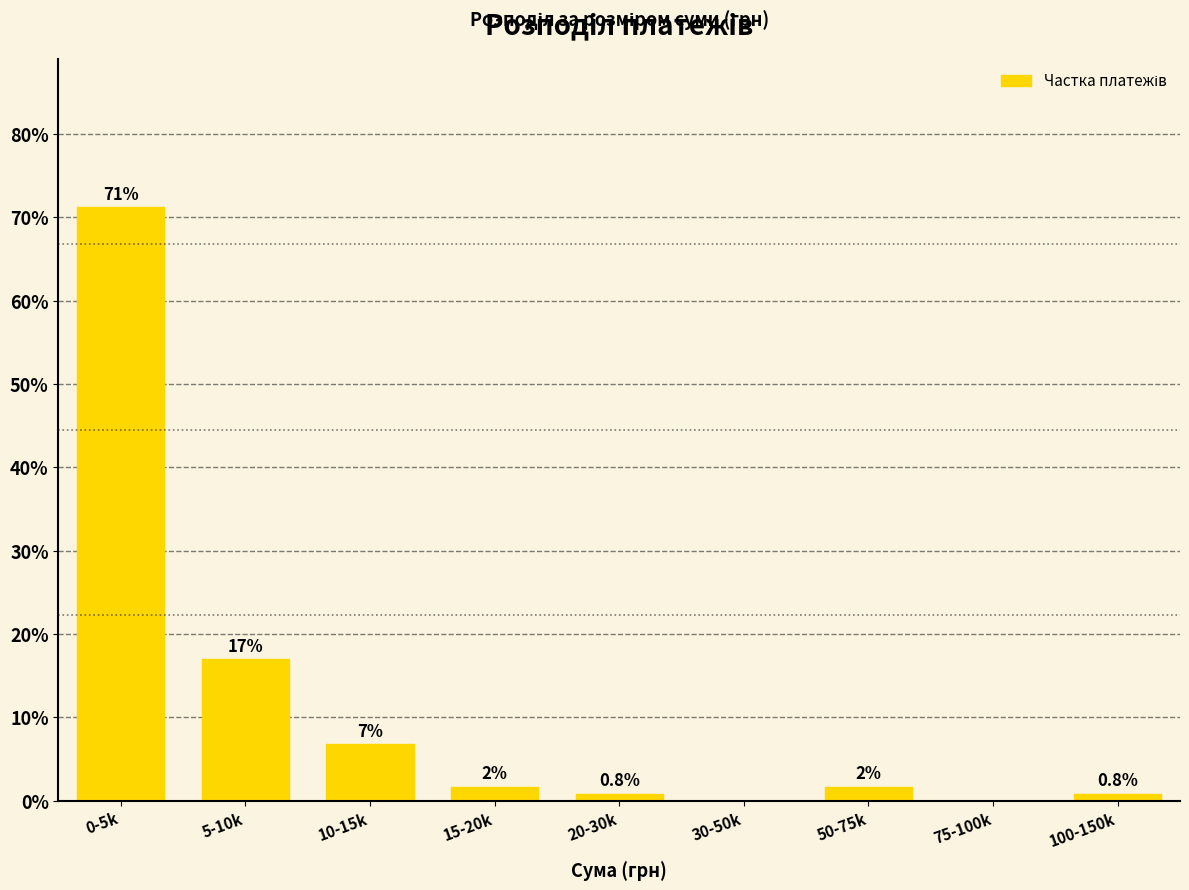

Reading right to left, transcribe all the data shown in this chart.

100-150k=0.8	75-100k=0.0	50-75k=1.7	30-50k=0.0	20-30k=0.8	15-20k=1.7	10-15k=6.8	5-10k=16.9	0-5k=71.2